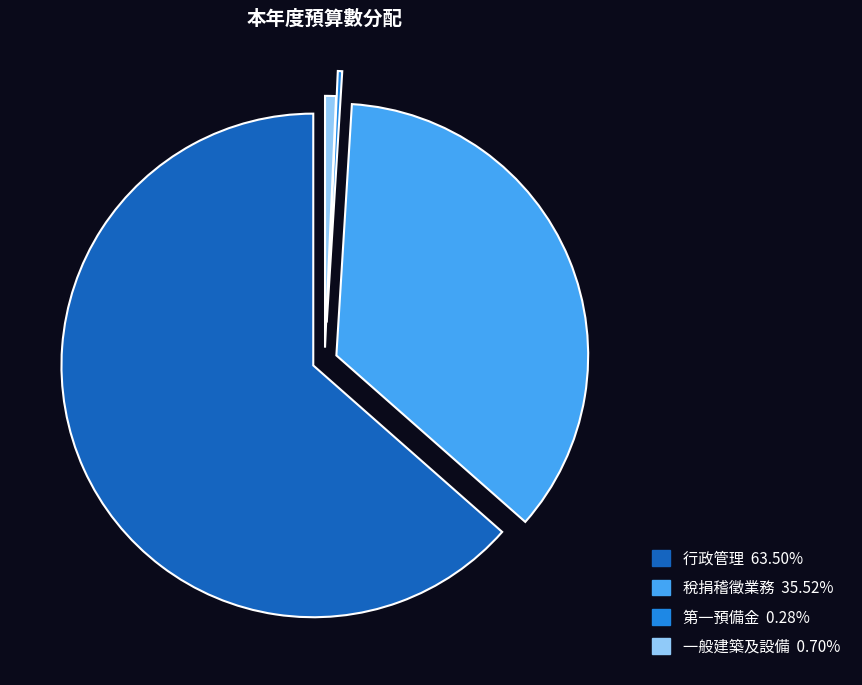

Combined, do 稅捐稽徵業務 and 第一預備金 account for over 50%?

No